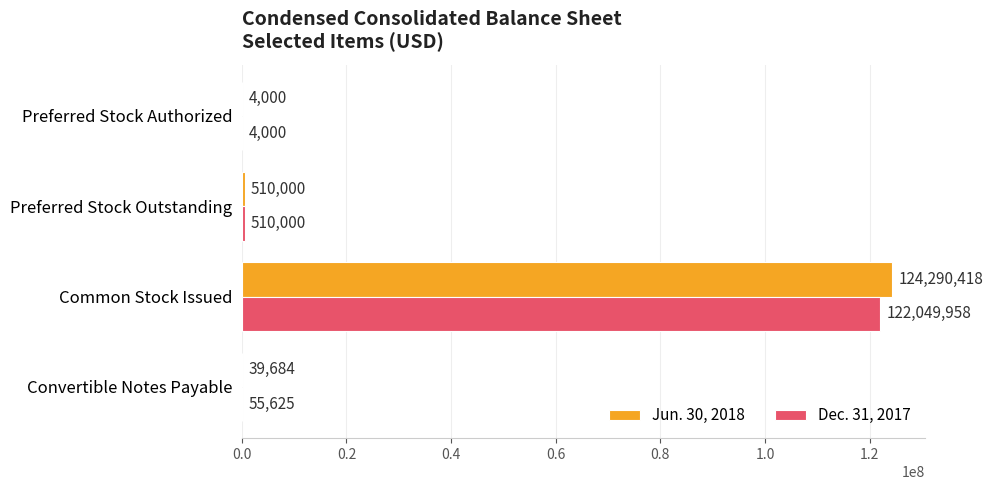

The Dec. 31, 2017 series shows 55625 at Convertible Notes Payable. True or false?

True